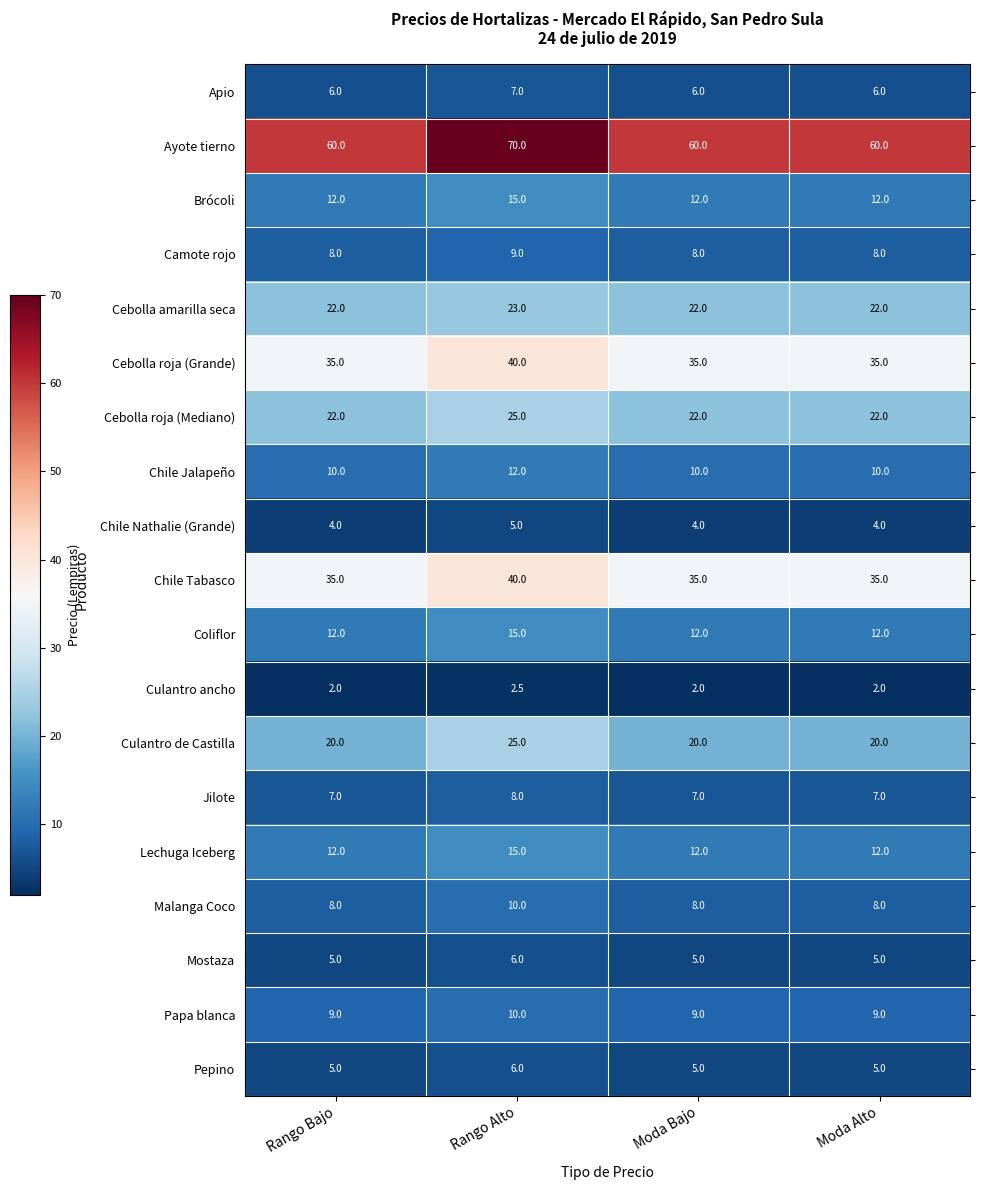

At how many categories does at least one series exceed 4?

4